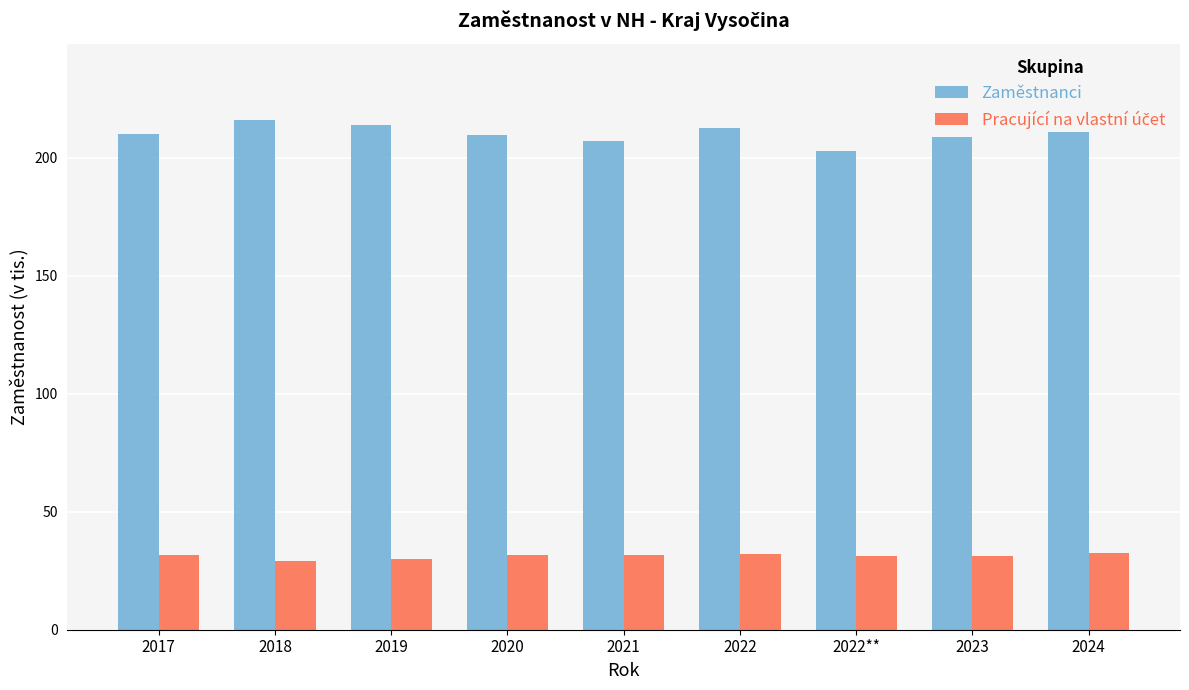

What is the label of the 4th bar from the left?

2020